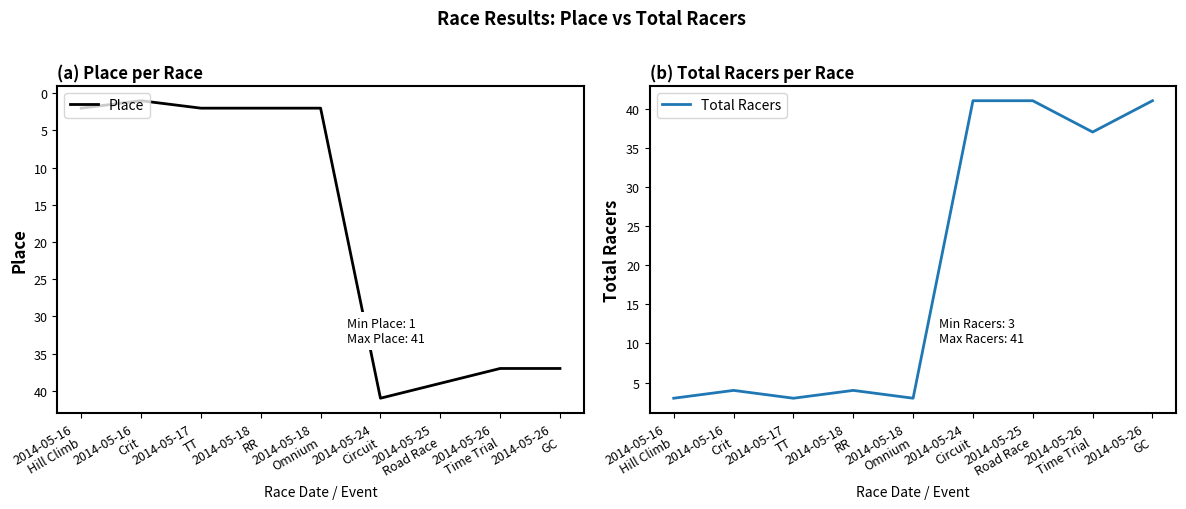

At 2014-05-24
Circuit, list the series in order from largest to smallest.

Place, Total Racers